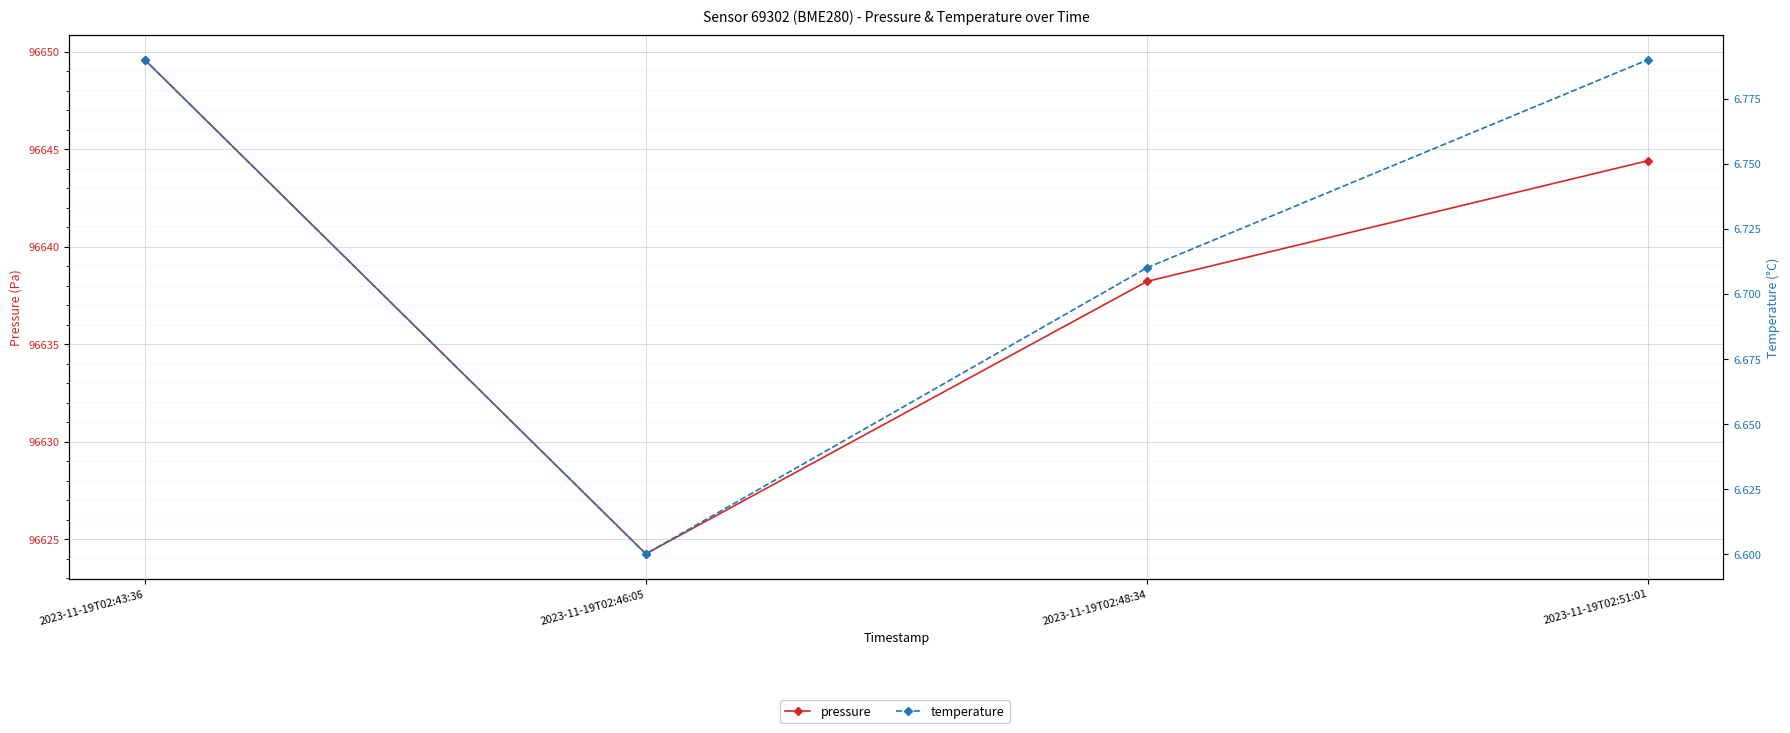

Rank the series at 2023-11-19T02:43:36 from lowest to highest value.

temperature, pressure